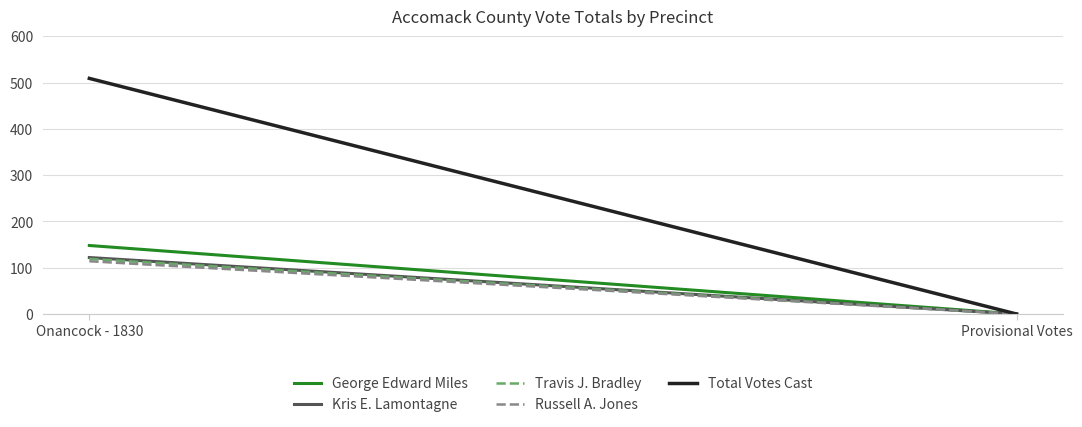

How many values in the Total Votes Cast series are below 509?

1